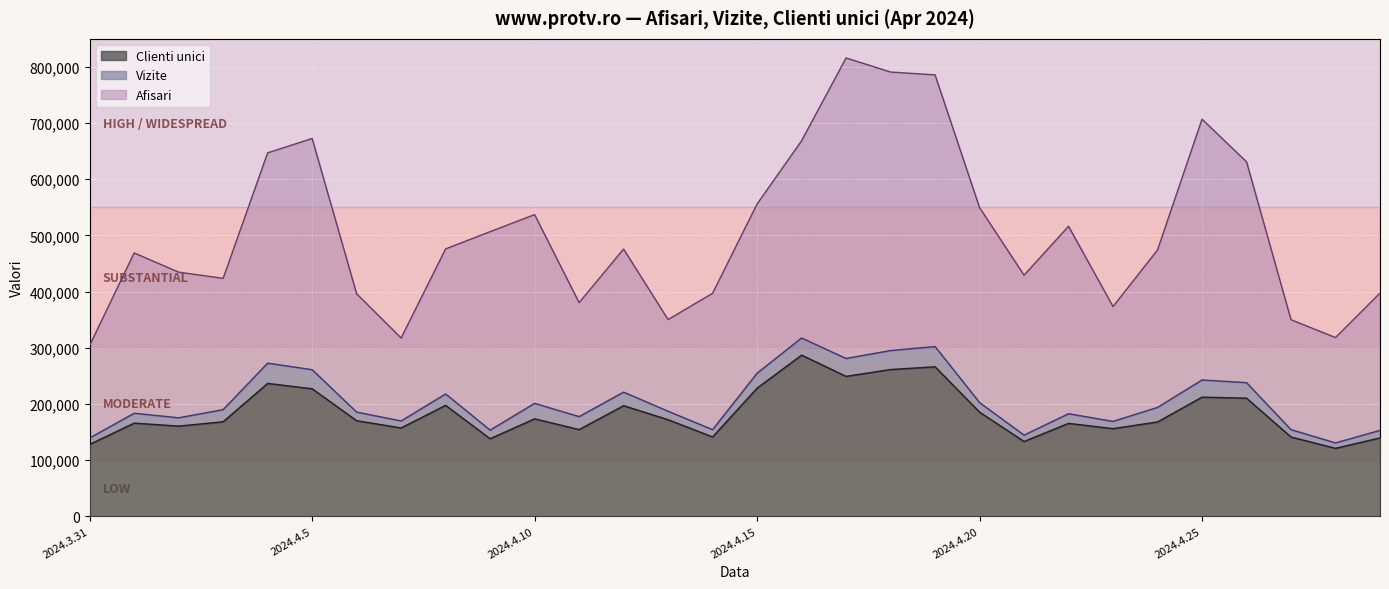

At how many categories does at least one series exceed 486934?

13